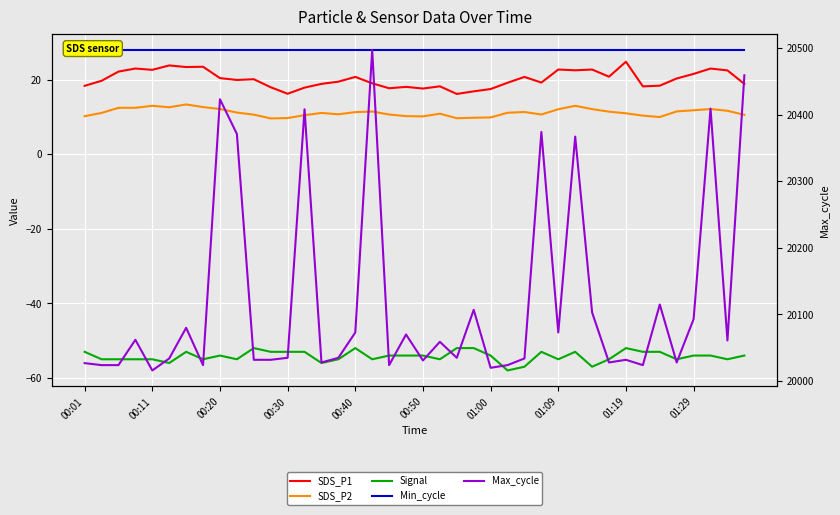

In Signal, how many points are higher than both neighbors (excluding endpoints)?

7